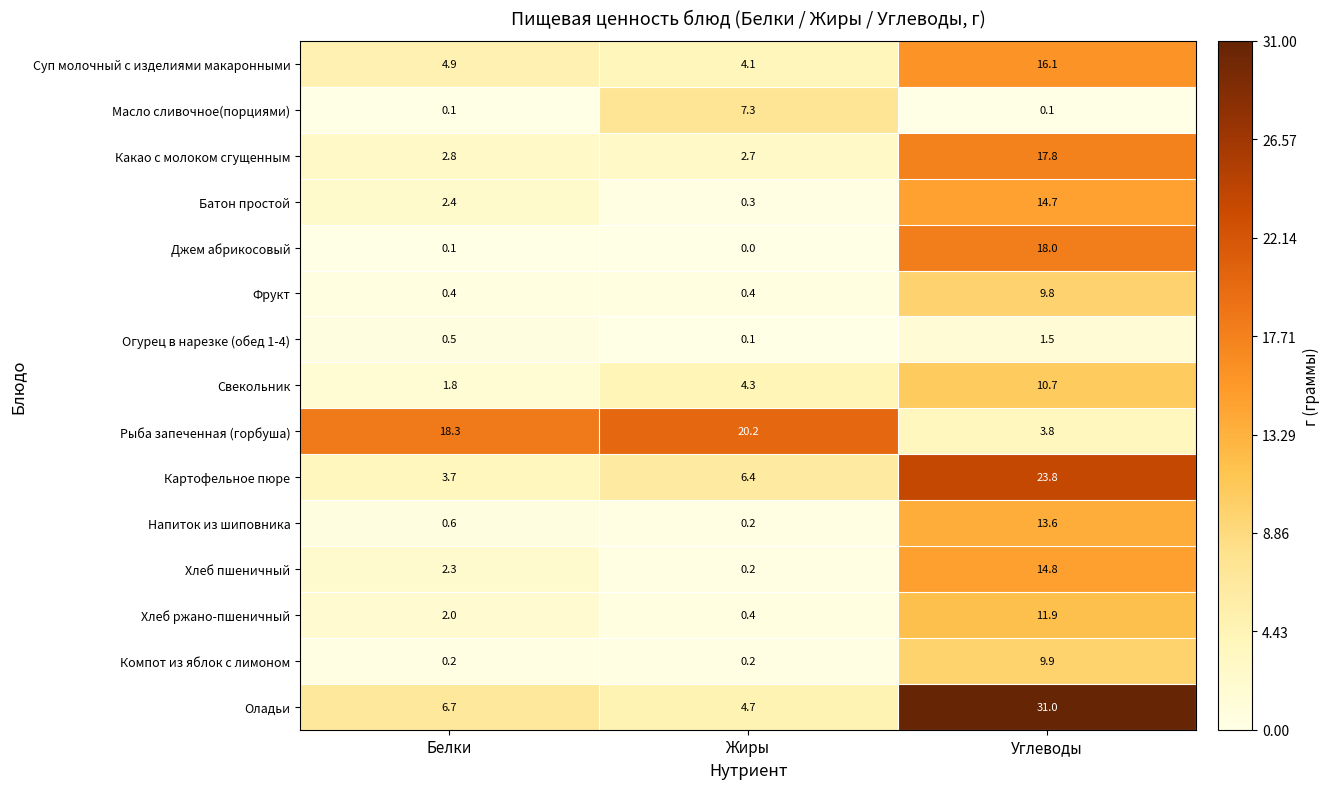

Rank the series by their maximum value, from lowest to highest.

Огурец в нарезке (обед 1-4), Масло сливочное(порциями), Фрукт, Компот из яблок с лимоном, Свекольник, Хлеб ржано-пшеничный, Напиток из шиповника, Батон простой, Хлеб пшеничный, Суп молочный с изделиями макаронными, Какао с молоком сгущенным, Джем абрикосовый, Рыба запеченная (горбуша), Картофельное пюре, Оладьи